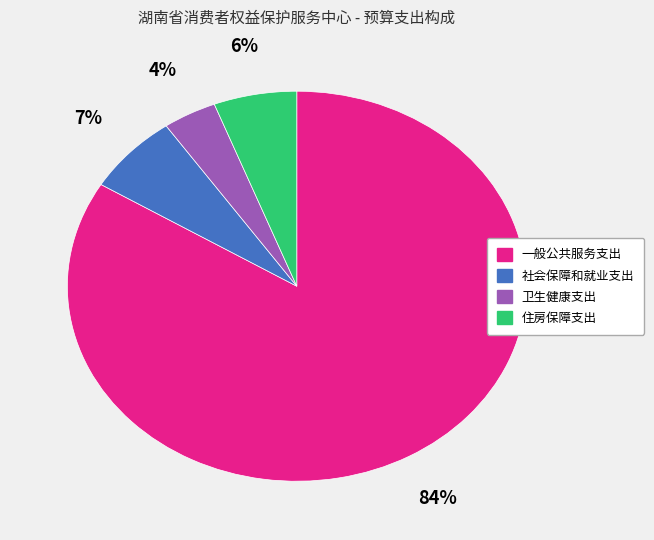

Rank the categories by value from highest to lowest.

一般公共服务支出, 社会保障和就业支出, 住房保障支出, 卫生健康支出